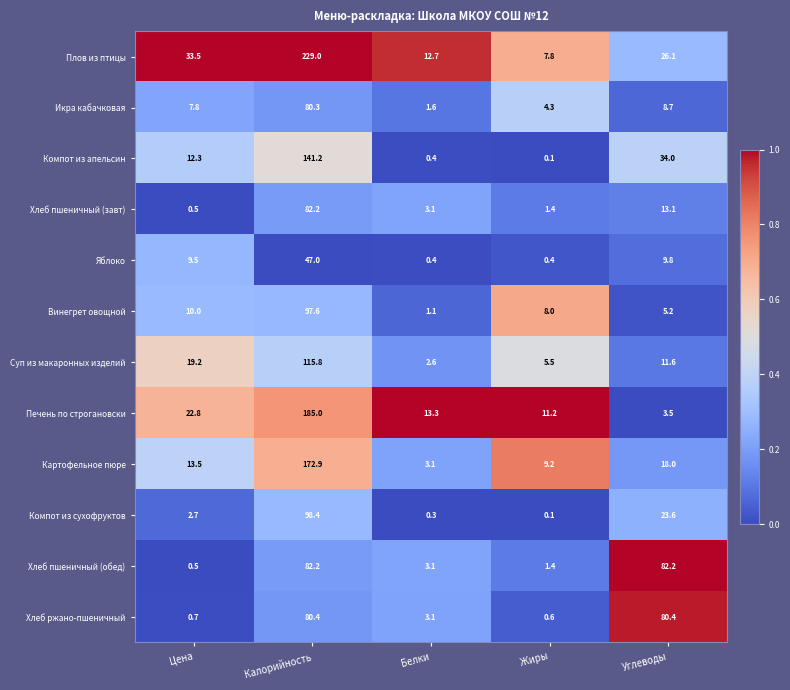

Rank the categories by Винегрет овощной value from lowest to highest.

Белки, Углеводы, Жиры, Цена, Калорийность